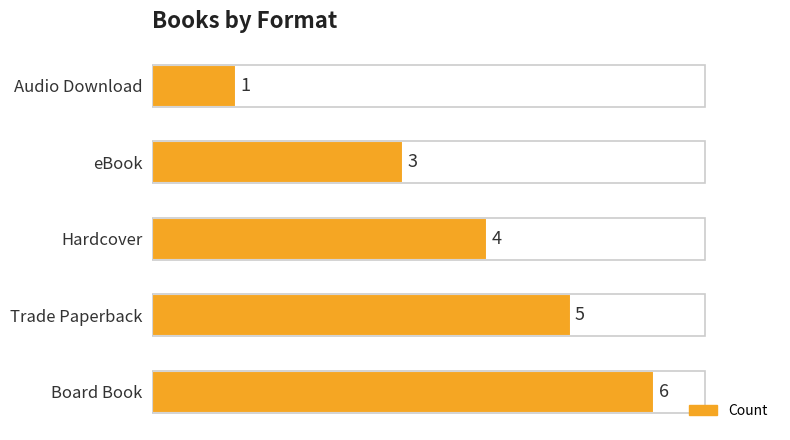

What is the change in value from Board Book to Audio Download?

-5